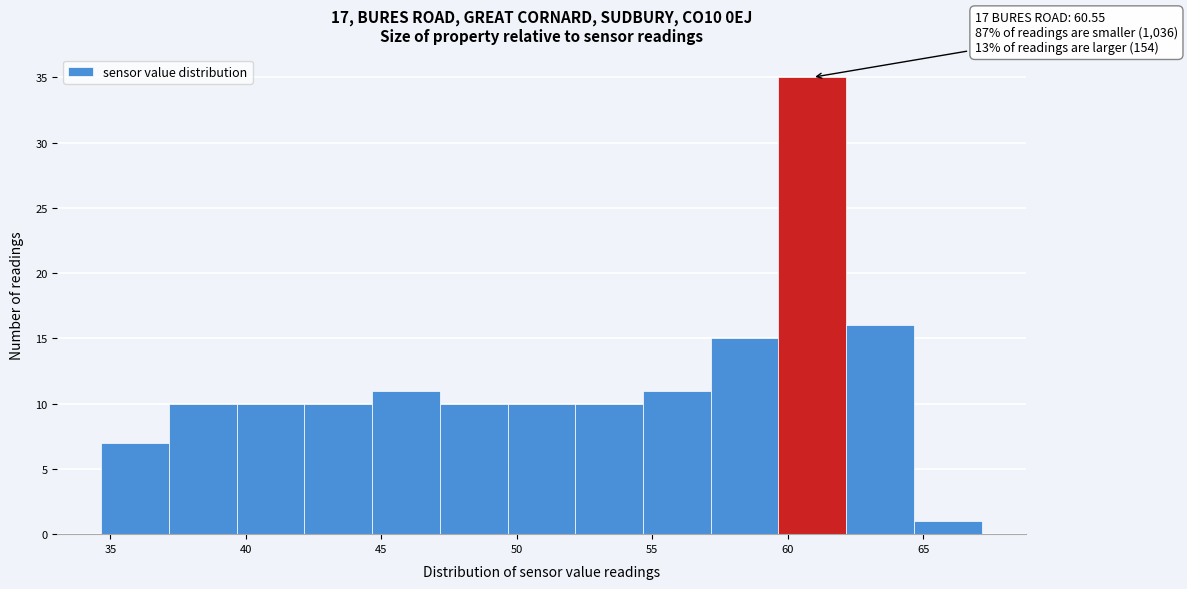

Which range on the x-axis has the tallest bar?

59.5 to 62.0